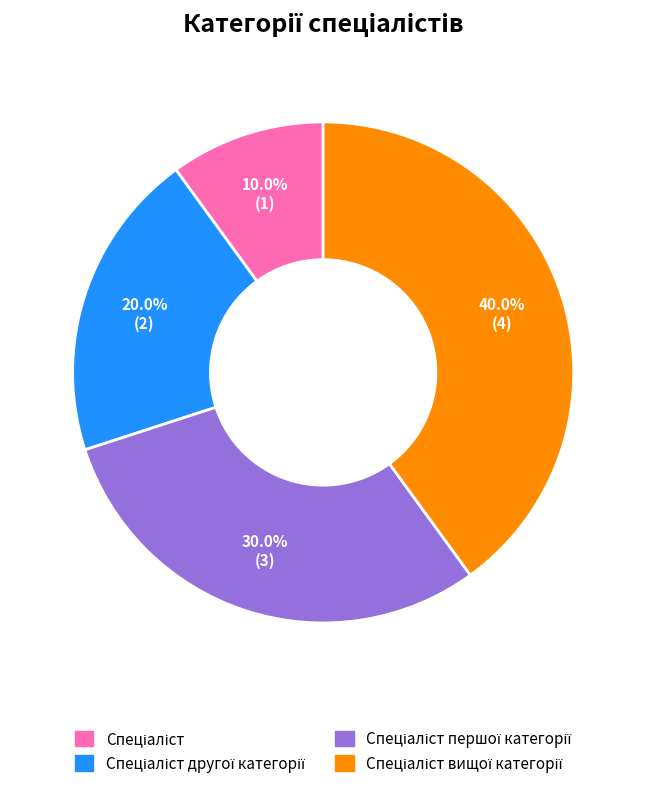

Does any single category account for the majority?

No